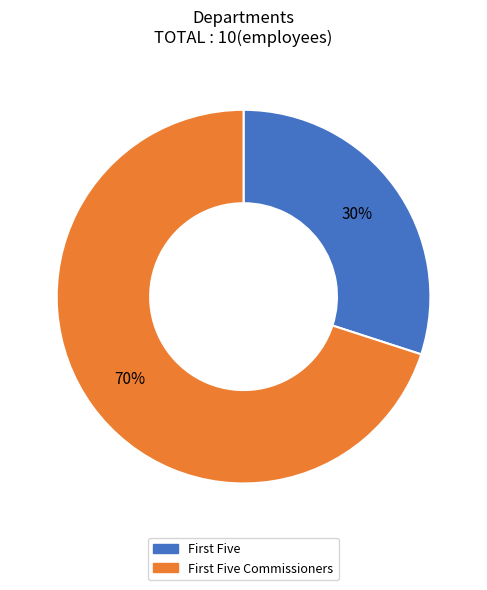

To the nearest percent, what is the difference between the largest and smallest slice percentages?

40%